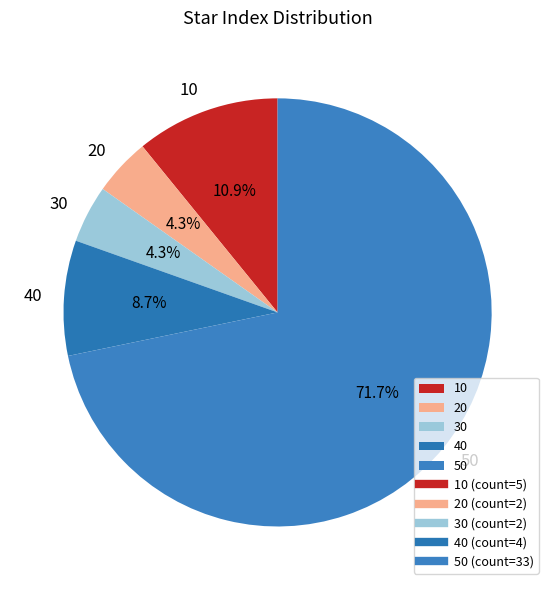

Which slice is the largest?

50